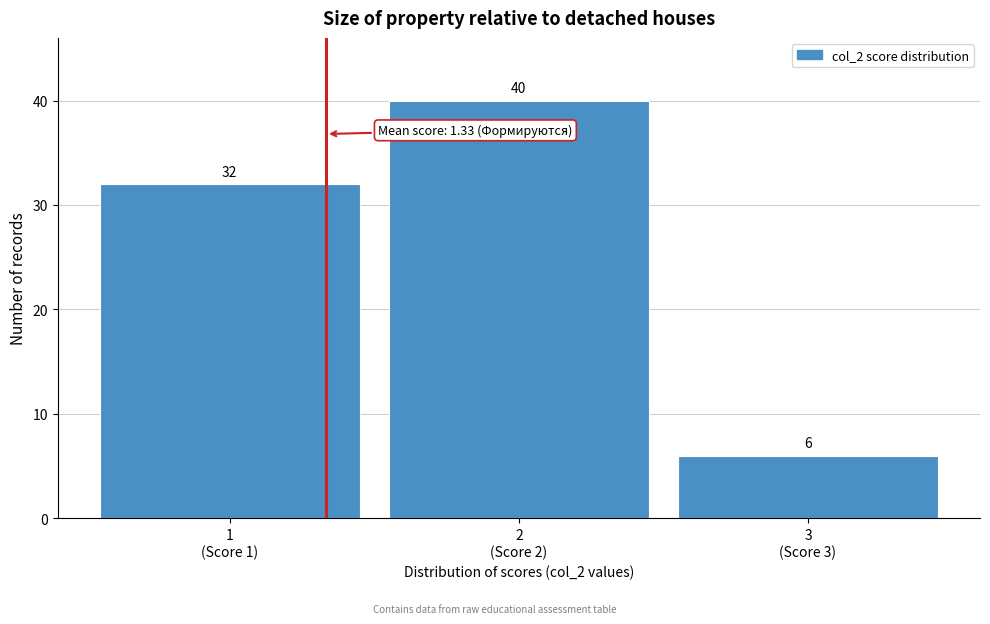

Reading right to left, what are all the values shown in this chart?

6	40	32